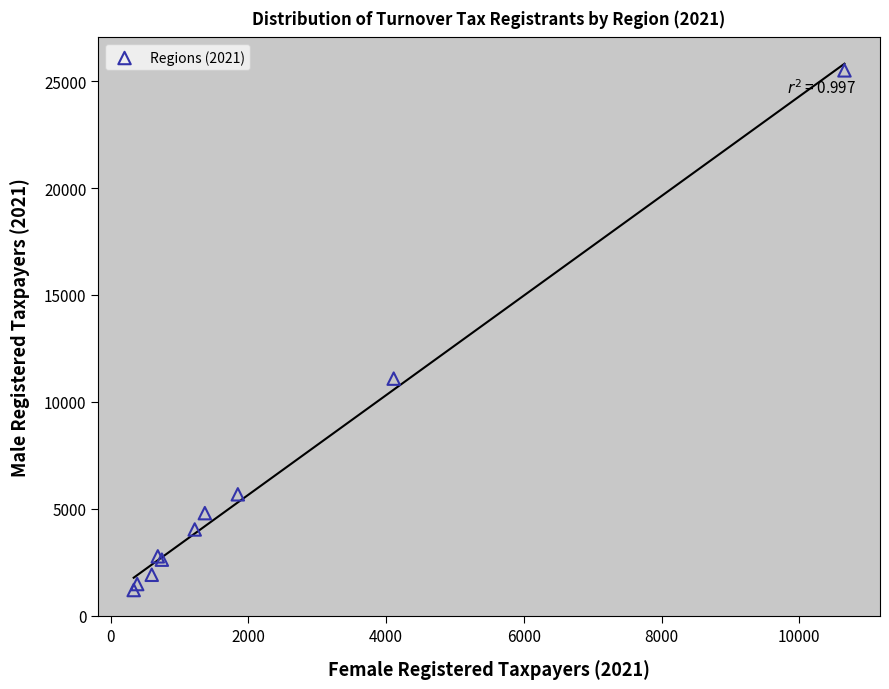

What Y value in the scatter plot is closest to 13353?

11087